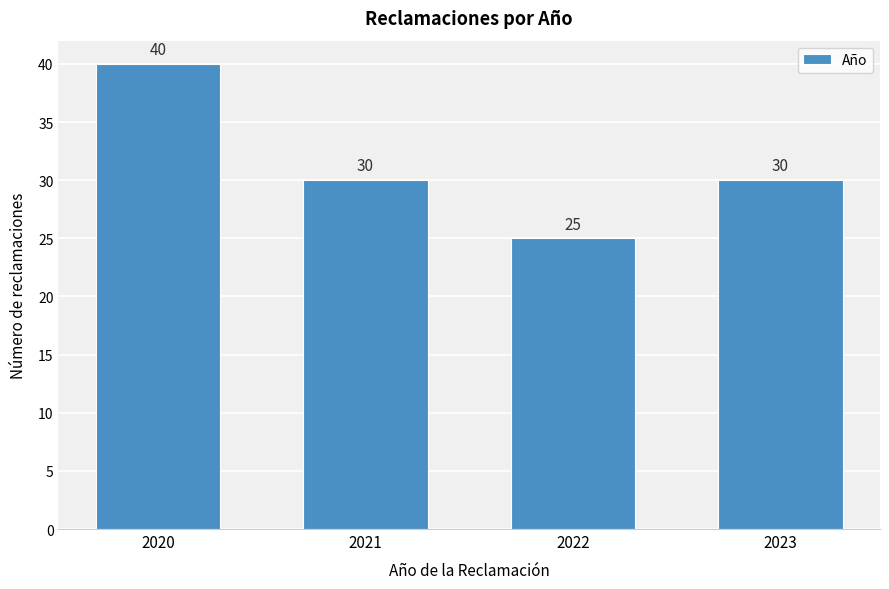

Reading left to right, extract all data points from this chart.

2020=40	2021=30	2022=25	2023=30